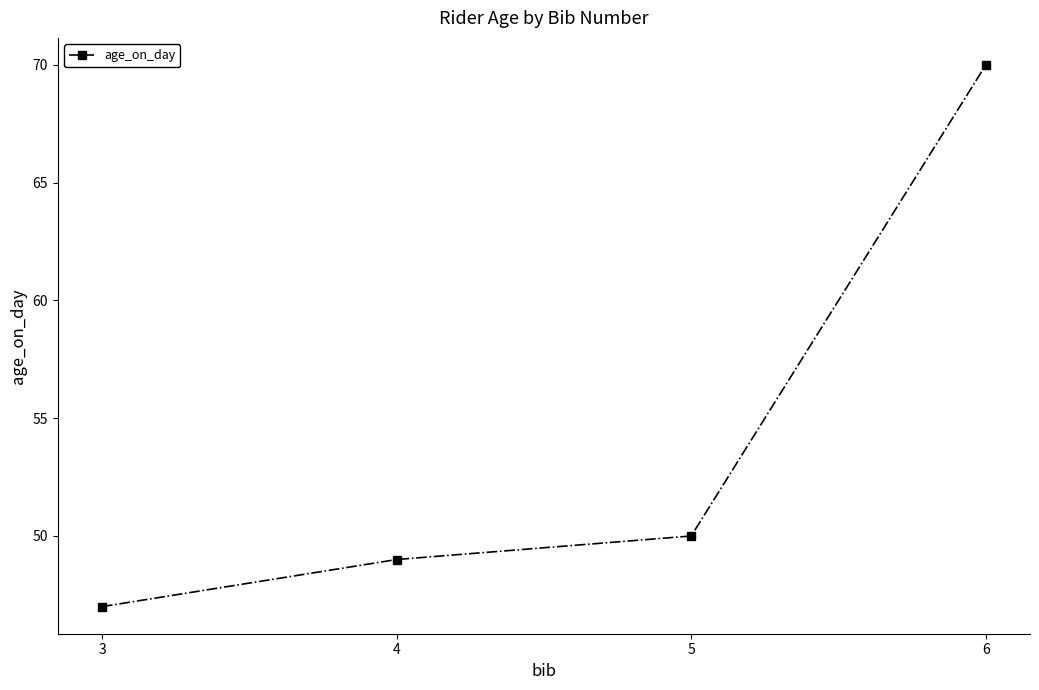

What is the sum of all values?

216